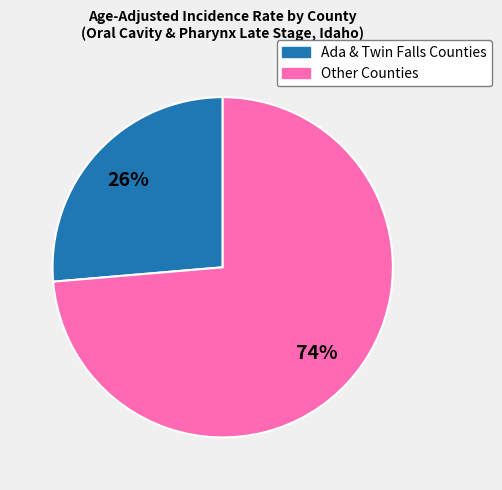

How many segments does this pie chart have?

2